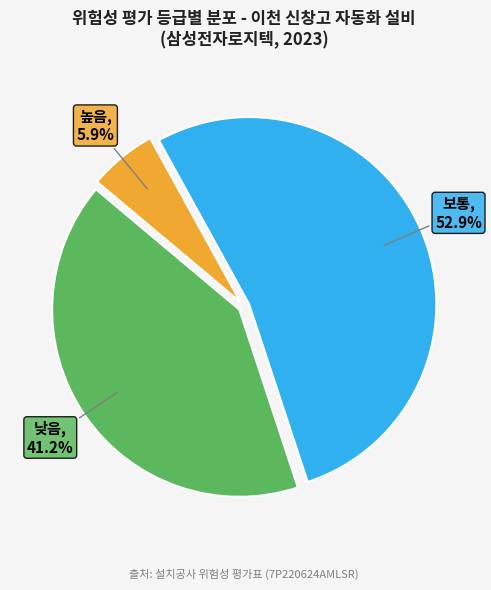

Does any single category account for the majority?

Yes